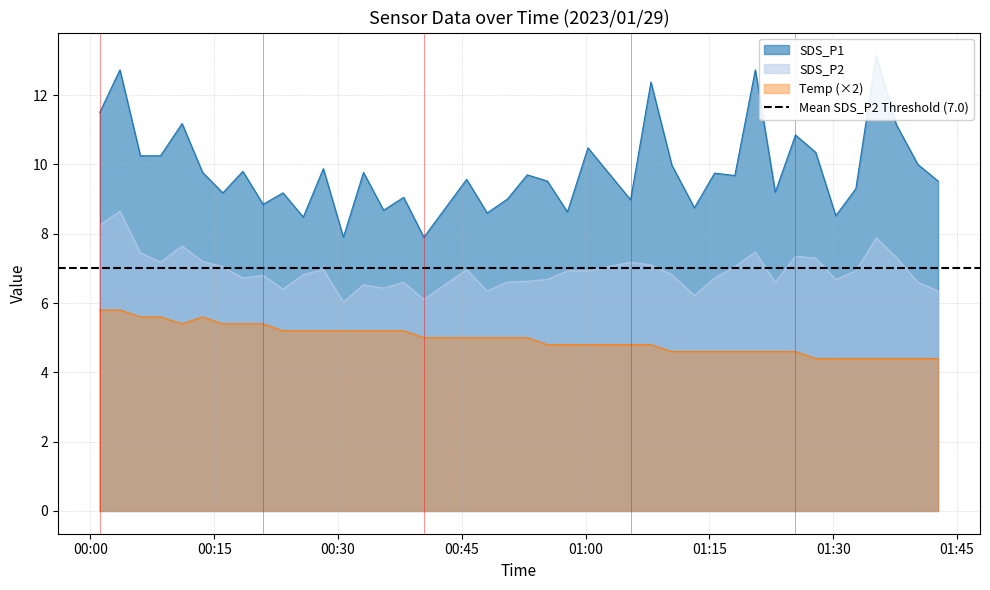

List the labels in order of SDS_P1 value, smallest first.

2023/01/29 00:30:39, 2023/01/29 00:40:24, 2023/01/29 00:25:47, 2023/01/29 01:30:19, 2023/01/29 00:48:04, 2023/01/29 00:57:48, 2023/01/29 00:35:31, 2023/01/29 01:13:11, 2023/01/29 00:20:55, 2023/01/29 01:05:27, 2023/01/29 00:50:31, 2023/01/29 00:37:57, 2023/01/29 00:16:02, 2023/01/29 00:23:20, 2023/01/29 01:22:59, 2023/01/29 01:32:45, 2023/01/29 00:55:22, 2023/01/29 01:42:43, 2023/01/29 00:45:35, 2023/01/29 01:18:05, 2023/01/29 00:52:56, 2023/01/29 01:15:38, 2023/01/29 00:13:35, 2023/01/29 00:33:05, 2023/01/29 00:18:28, 2023/01/29 00:28:13, 2023/01/29 01:10:27, 2023/01/29 01:40:16, 2023/01/29 00:06:03, 2023/01/29 00:08:29, 2023/01/29 01:27:53, 2023/01/29 01:00:17, 2023/01/29 01:25:26, 2023/01/29 01:37:39, 2023/01/29 00:11:06, 2023/01/29 00:01:07, 2023/01/29 01:07:55, 2023/01/29 00:03:34, 2023/01/29 01:20:34, 2023/01/29 01:35:13